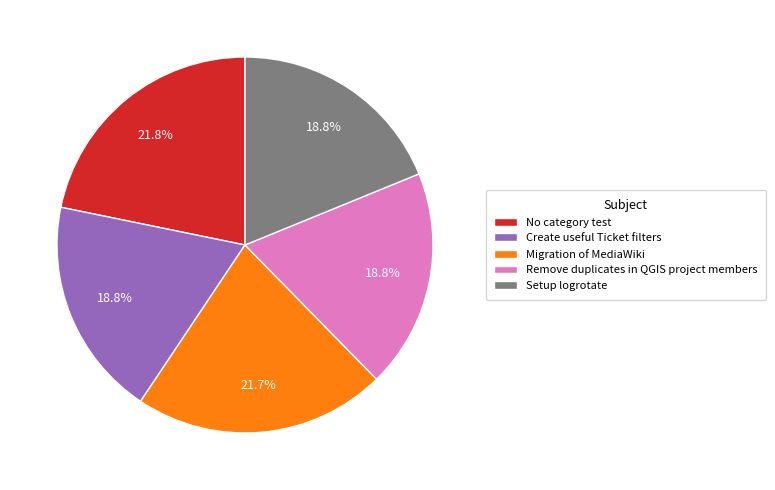

What is the ratio of the value at Create useful Ticket filters to the value at No category test?

0.9